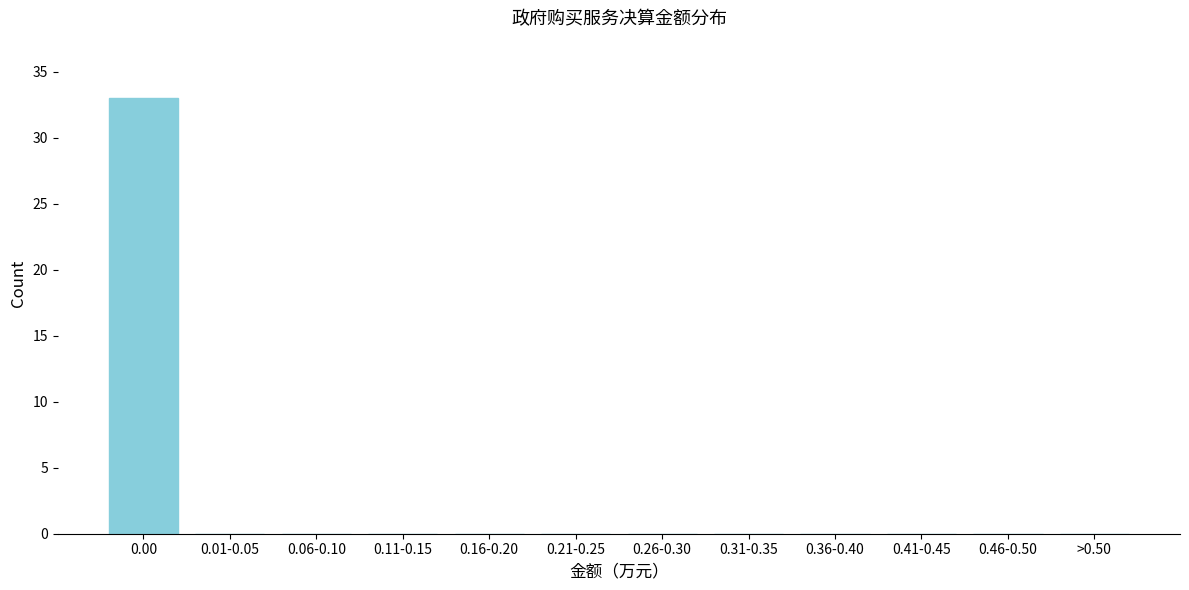

Reading right to left, extract all data points from this chart.

>0.50=0	0.46-0.50=0	0.41-0.45=0	0.36-0.40=0	0.31-0.35=0	0.26-0.30=0	0.21-0.25=0	0.16-0.20=0	0.11-0.15=0	0.06-0.10=0	0.01-0.05=0	0.00=33